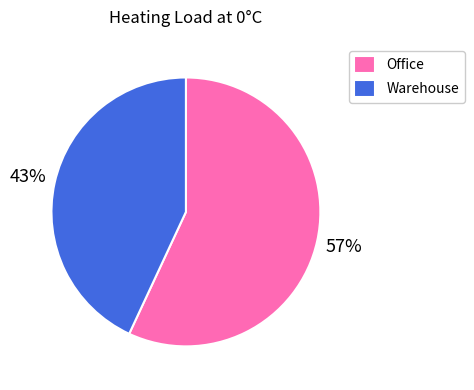

To the nearest percent, what portion does Warehouse represent?

43%